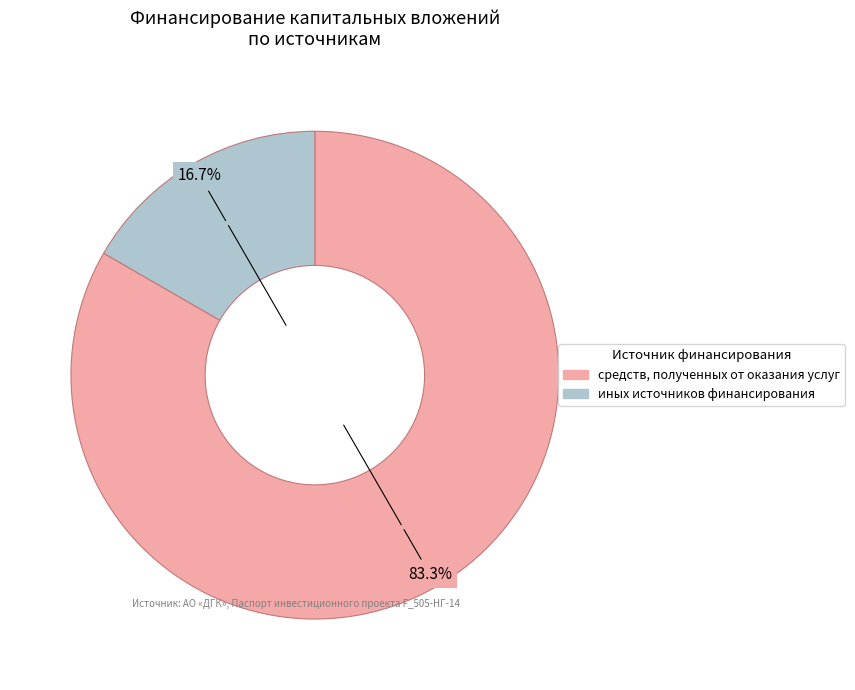

To the nearest percent, what is the difference between the средств, полученных от оказания услуг and иных источников финансирования slice percentages?

67%